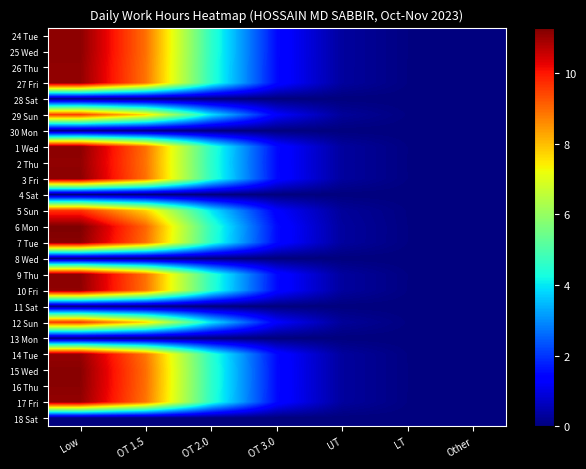

Reading left to right, list all the values displayed in this chart.

24 Tue: Low=11.2	OT 1.5=8.9	OT 2.0=4.6	OT 3.0=1.5	UT=0.3	LT=0.0	Other=0.0
25 Wed: Low=11.2	OT 1.5=8.9	OT 2.0=4.6	OT 3.0=1.5	UT=0.3	LT=0.0	Other=0.0
26 Thu: Low=11.1	OT 1.5=8.9	OT 2.0=4.6	OT 3.0=1.5	UT=0.3	LT=0.0	Other=0.0
27 Fri: Low=11.1	OT 1.5=8.9	OT 2.0=4.6	OT 3.0=1.5	UT=0.3	LT=0.0	Other=0.0
28 Sat: Low=0.0	OT 1.5=0.0	OT 2.0=0.0	OT 3.0=0.0	UT=0.0	LT=0.0	Other=0.0
29 Sun: Low=9.6	OT 1.5=7.7	OT 2.0=3.9	OT 3.0=1.3	UT=0.3	LT=0.0	Other=0.0
30 Mon: Low=0.0	OT 1.5=0.0	OT 2.0=0.0	OT 3.0=0.0	UT=0.0	LT=0.0	Other=0.0
1 Wed: Low=11.2	OT 1.5=8.9	OT 2.0=4.6	OT 3.0=1.5	UT=0.3	LT=0.0	Other=0.0
2 Thu: Low=11.1	OT 1.5=8.9	OT 2.0=4.6	OT 3.0=1.5	UT=0.3	LT=0.0	Other=0.0
3 Fri: Low=11.2	OT 1.5=8.9	OT 2.0=4.6	OT 3.0=1.5	UT=0.3	LT=0.0	Other=0.0
4 Sat: Low=0.0	OT 1.5=0.0	OT 2.0=0.0	OT 3.0=0.0	UT=0.0	LT=0.0	Other=0.0
5 Sun: Low=9.7	OT 1.5=7.8	OT 2.0=4.0	OT 3.0=1.3	UT=0.3	LT=0.0	Other=0.0
6 Mon: Low=11.3	OT 1.5=9.0	OT 2.0=4.6	OT 3.0=1.5	UT=0.3	LT=0.0	Other=0.0
7 Tue: Low=11.2	OT 1.5=8.9	OT 2.0=4.6	OT 3.0=1.5	UT=0.3	LT=0.0	Other=0.0
8 Wed: Low=0.0	OT 1.5=0.0	OT 2.0=0.0	OT 3.0=0.0	UT=0.0	LT=0.0	Other=0.0
9 Thu: Low=11.1	OT 1.5=8.9	OT 2.0=4.6	OT 3.0=1.5	UT=0.3	LT=0.0	Other=0.0
10 Fri: Low=11.1	OT 1.5=8.9	OT 2.0=4.6	OT 3.0=1.5	UT=0.3	LT=0.0	Other=0.0
11 Sat: Low=0.0	OT 1.5=0.0	OT 2.0=0.0	OT 3.0=0.0	UT=0.0	LT=0.0	Other=0.0
12 Sun: Low=9.6	OT 1.5=7.7	OT 2.0=4.0	OT 3.0=1.3	UT=0.3	LT=0.0	Other=0.0
13 Mon: Low=0.0	OT 1.5=0.0	OT 2.0=0.0	OT 3.0=0.0	UT=0.0	LT=0.0	Other=0.0
14 Tue: Low=11.1	OT 1.5=8.9	OT 2.0=4.5	OT 3.0=1.5	UT=0.3	LT=0.0	Other=0.0
15 Wed: Low=11.2	OT 1.5=9.0	OT 2.0=4.6	OT 3.0=1.5	UT=0.3	LT=0.0	Other=0.0
16 Thu: Low=11.2	OT 1.5=8.9	OT 2.0=4.6	OT 3.0=1.5	UT=0.3	LT=0.0	Other=0.0
17 Fri: Low=11.1	OT 1.5=8.9	OT 2.0=4.6	OT 3.0=1.5	UT=0.3	LT=0.0	Other=0.0
18 Sat: Low=0.0	OT 1.5=0.0	OT 2.0=0.0	OT 3.0=0.0	UT=0.0	LT=0.0	Other=0.0